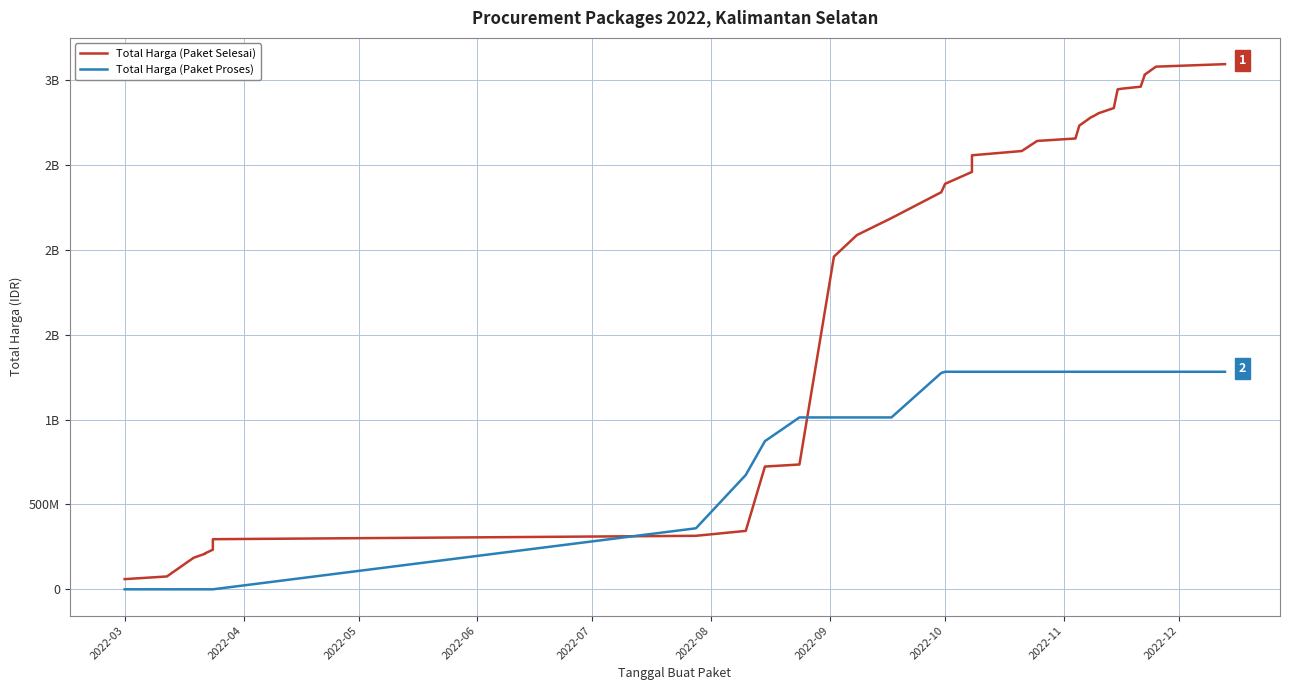

After their last crossing, which series has the higher values: Total Harga (Paket Proses) or Total Harga (Paket Selesai)?

Total Harga (Paket Selesai)